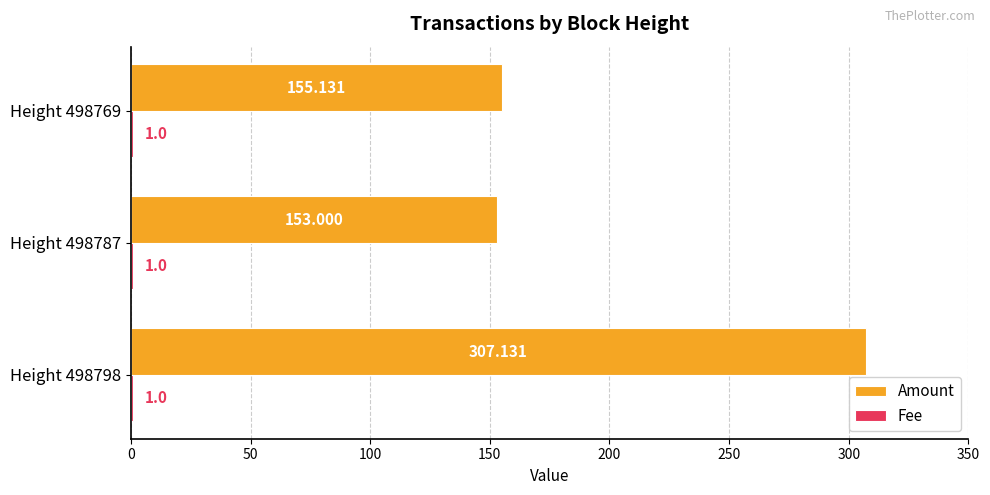

At how many categories does at least one series exceed 300?

1